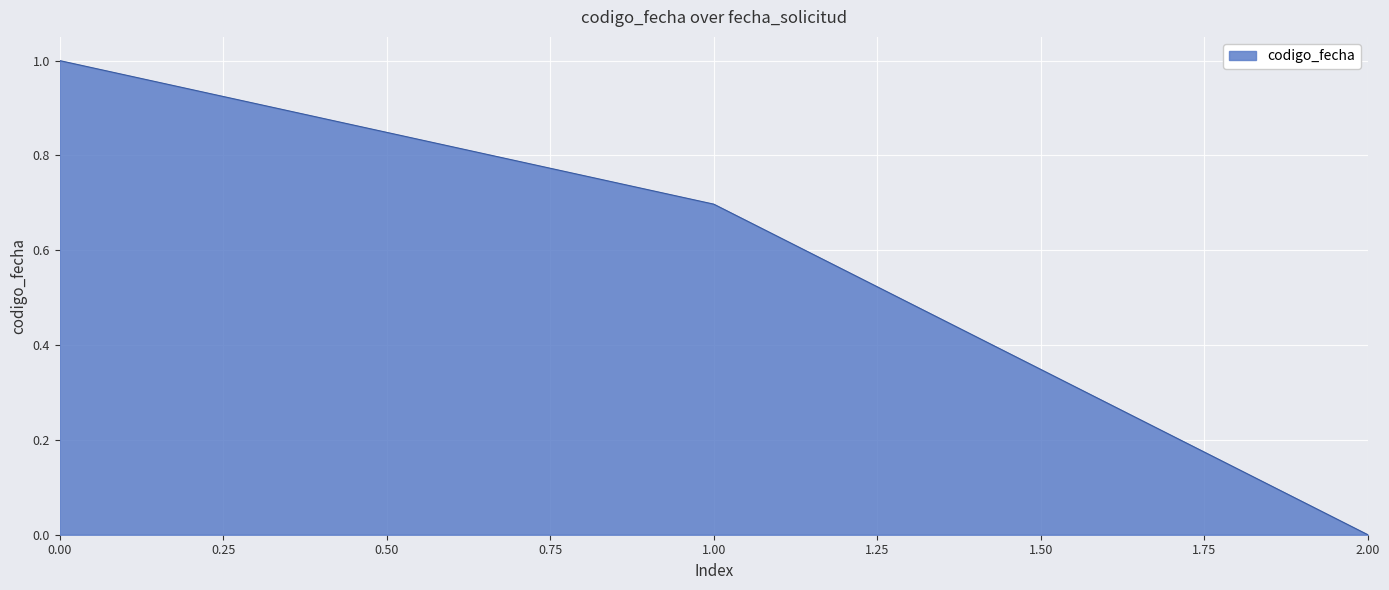

Reading right to left, transcribe all the data shown in this chart.

0.0	0.7	1.0